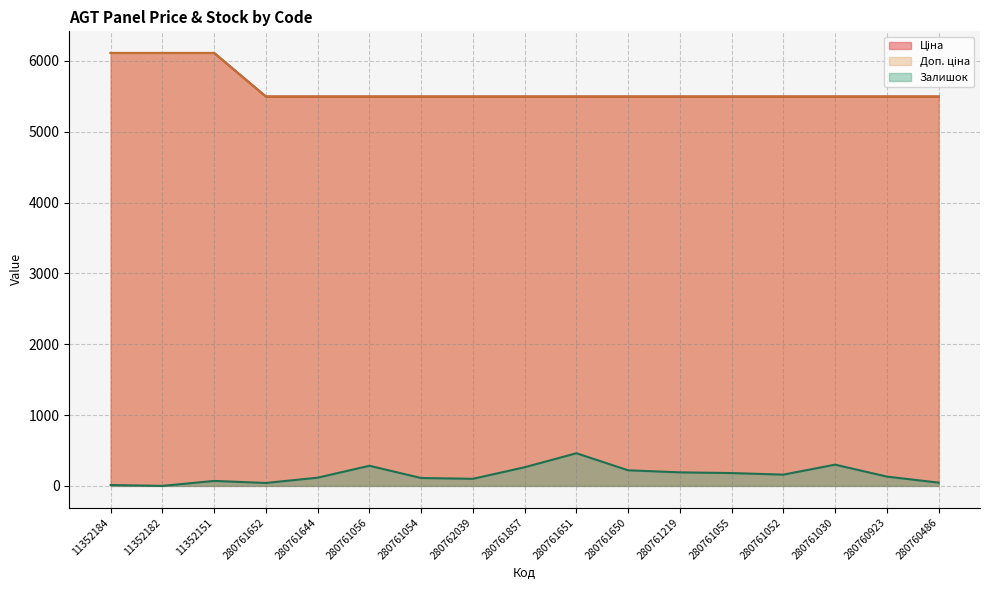

True or false: Доп. ціна and Залишок cross at least once.

False